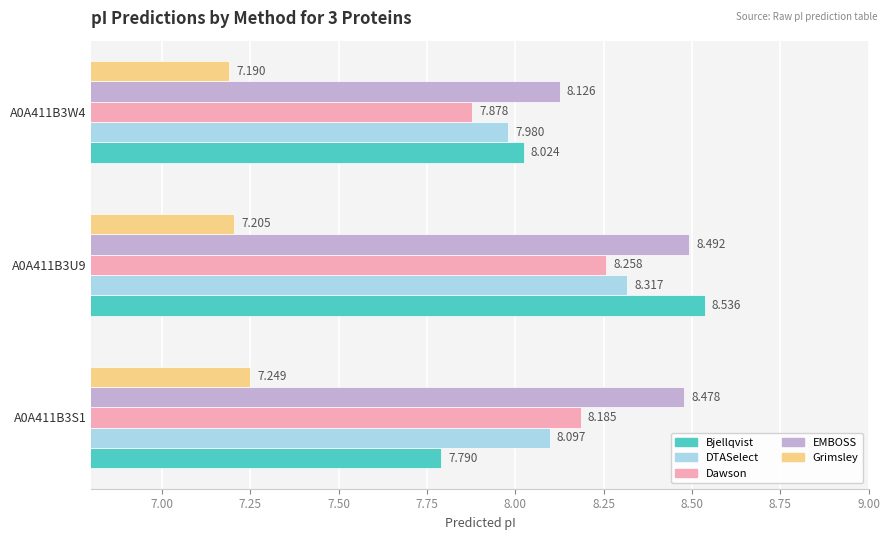

Rank the series at A0A411B3U9 from lowest to highest value.

Grimsley, Dawson, DTASelect, EMBOSS, Bjellqvist